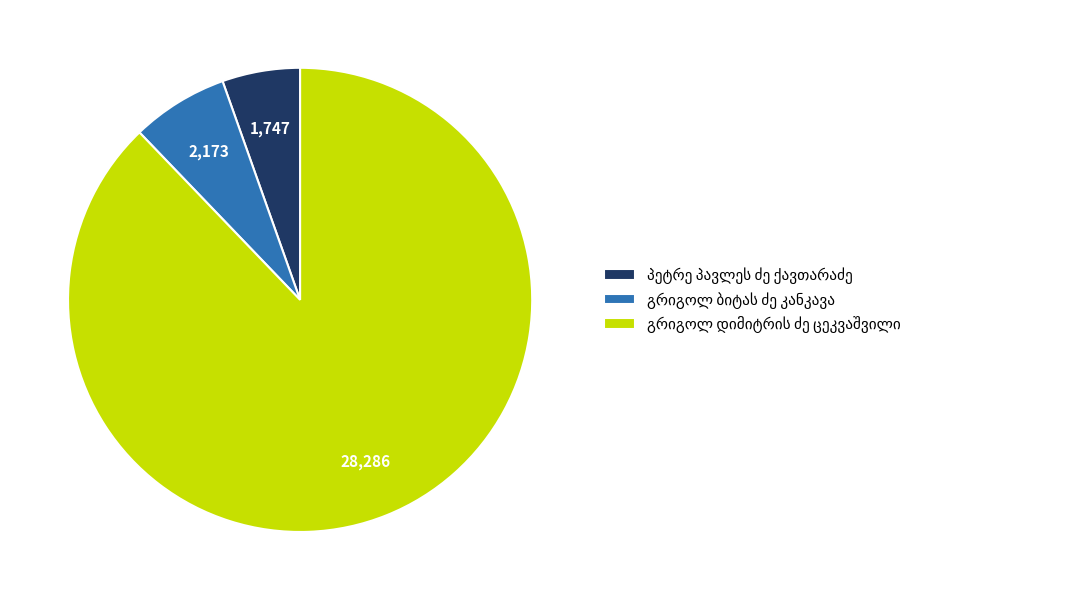

Does any single category account for the majority?

Yes